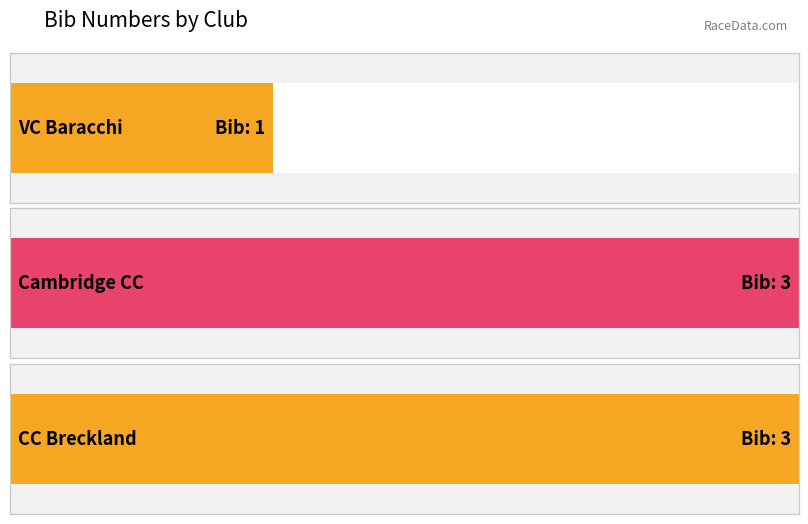

Between Cambridge CC and VC Baracchi, which is larger?

Cambridge CC